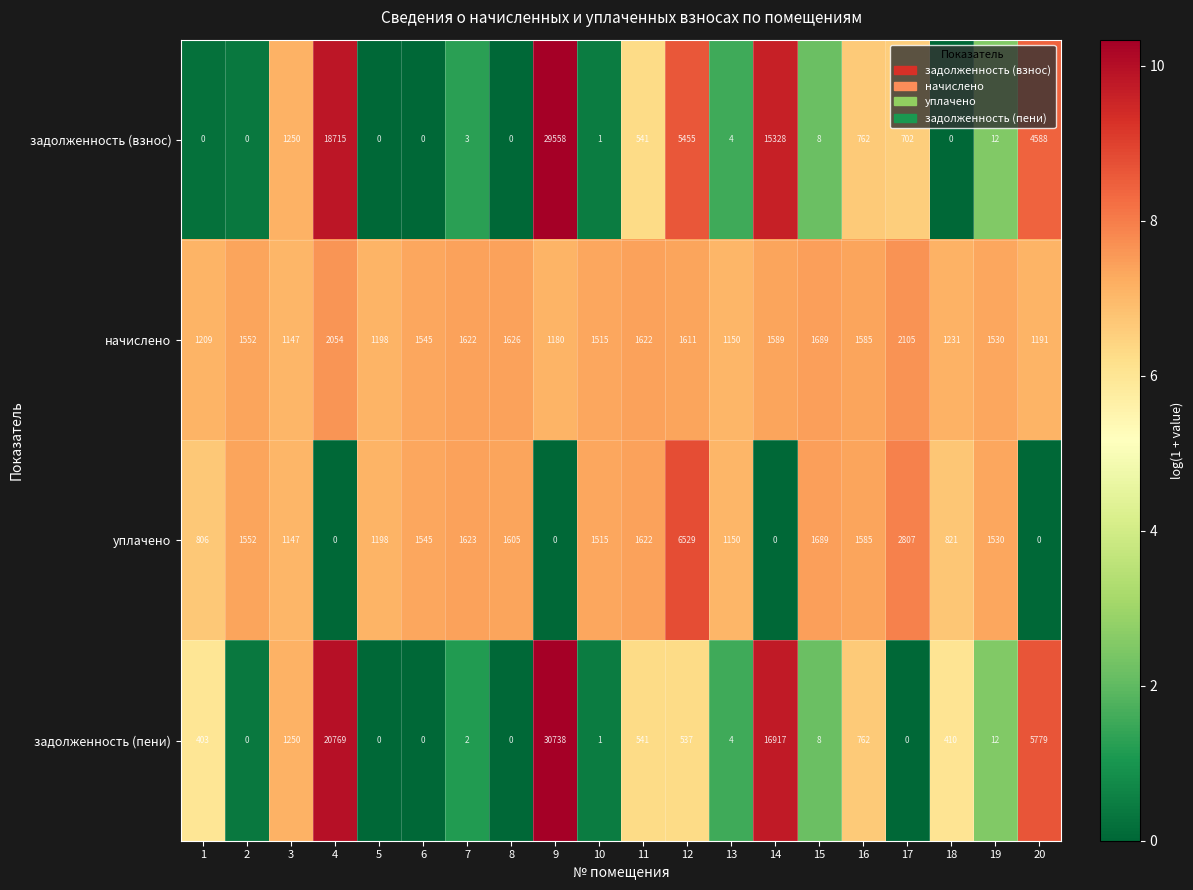

Rank the series at 20 from highest to lowest value.

задолженность (пени), задолженность (взнос), начислено, уплачено